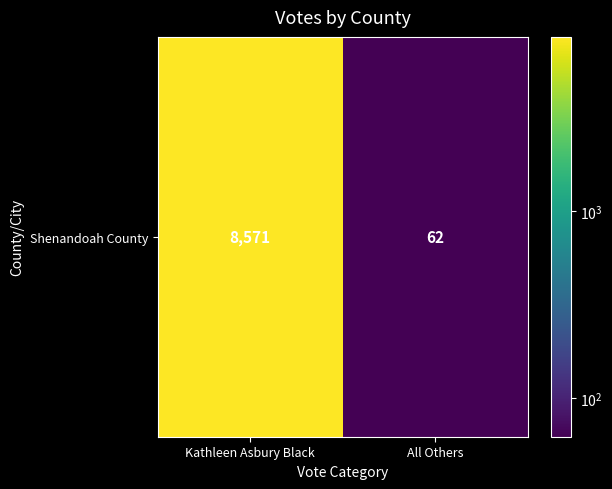

What is the maximum value shown in the chart?

8571